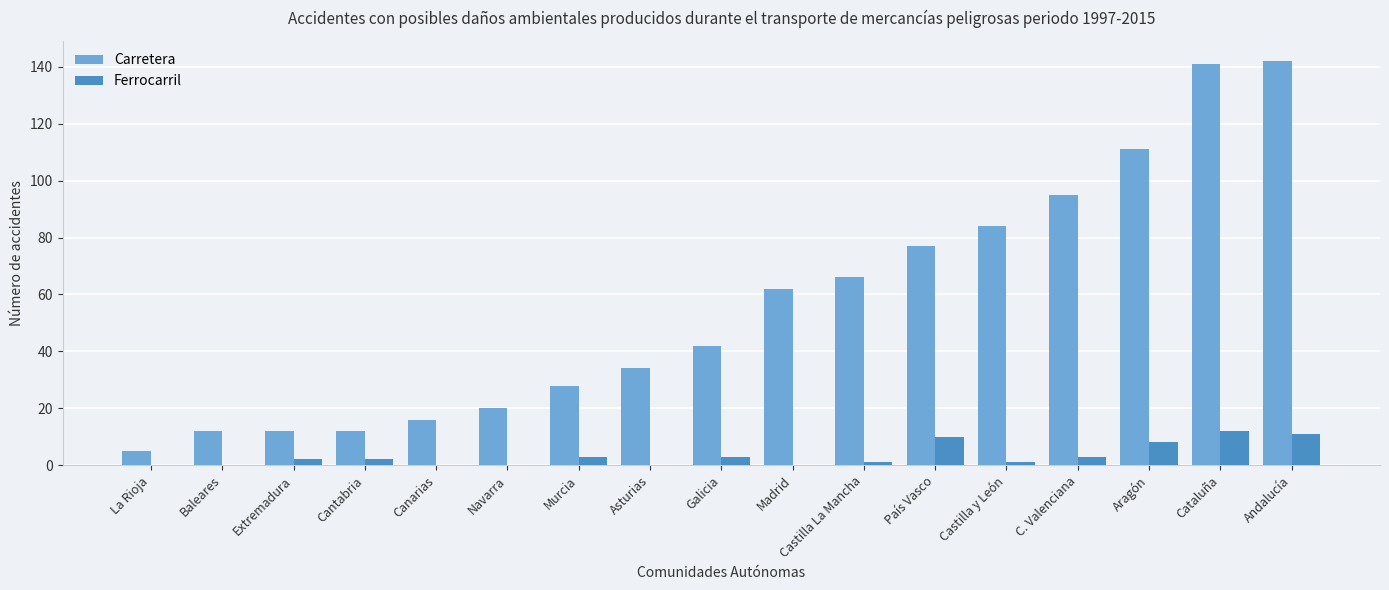

What is the sum of all Ferrocarril values?

56